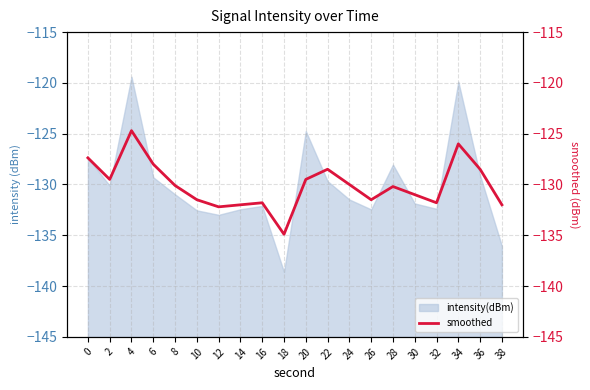

The intensity(dBm) series shows -119.9 at 34. True or false?

True